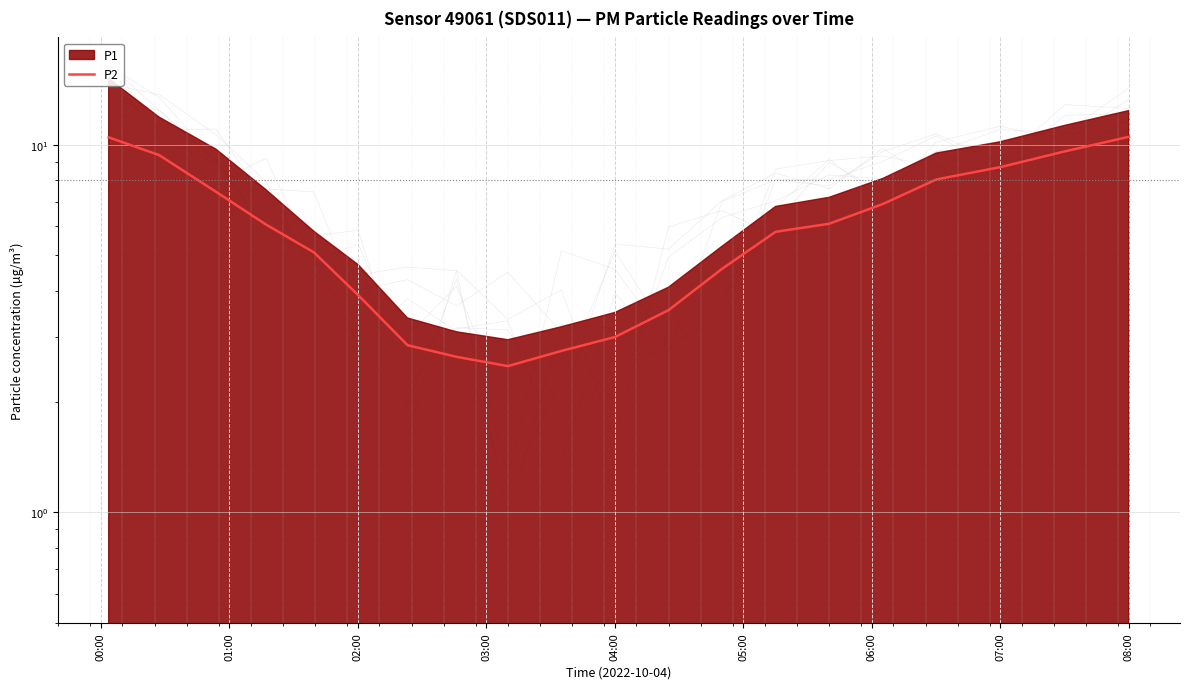

How many values are below 6?

10